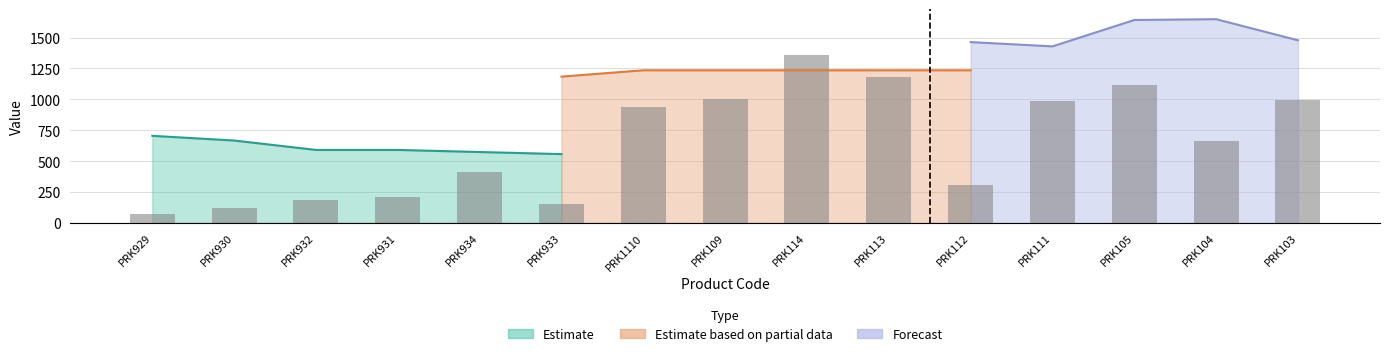

Which label corresponds to the largest value in the chart?

PRK114